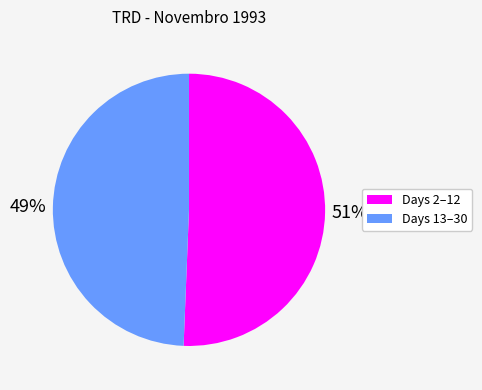

Is there any slice that represents more than half of the pie?

Yes